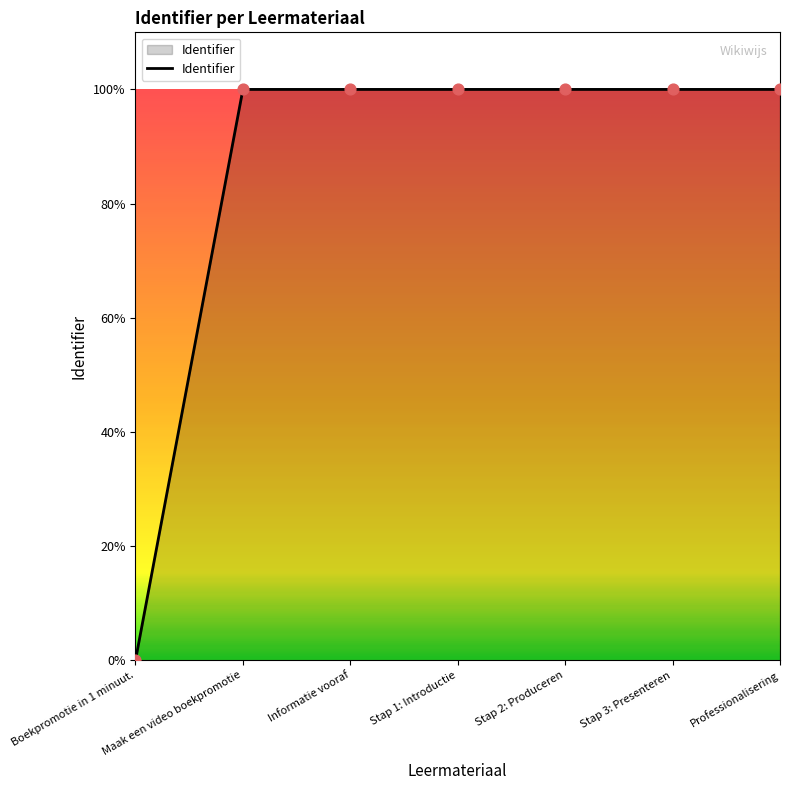

Approximately how many times larger is the value at Stap 2: Produceren compared to Professionalisering?

1.0